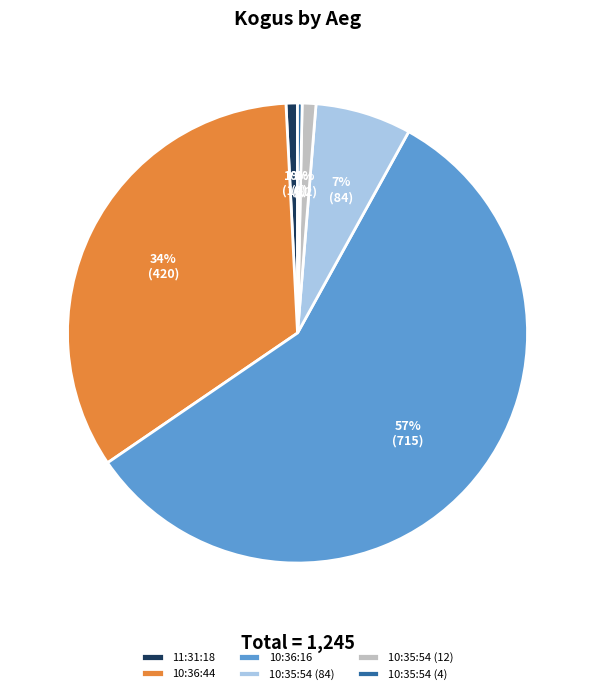

How many segments does this pie chart have?

6